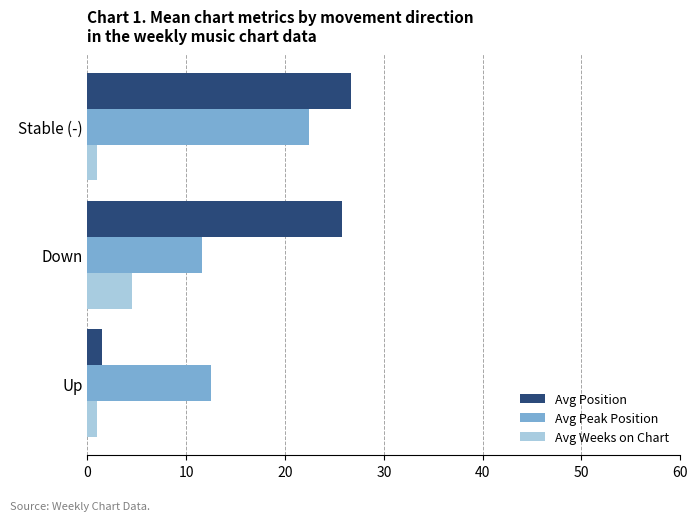

The Avg Peak Position series shows 6.5 at Down. True or false?

False